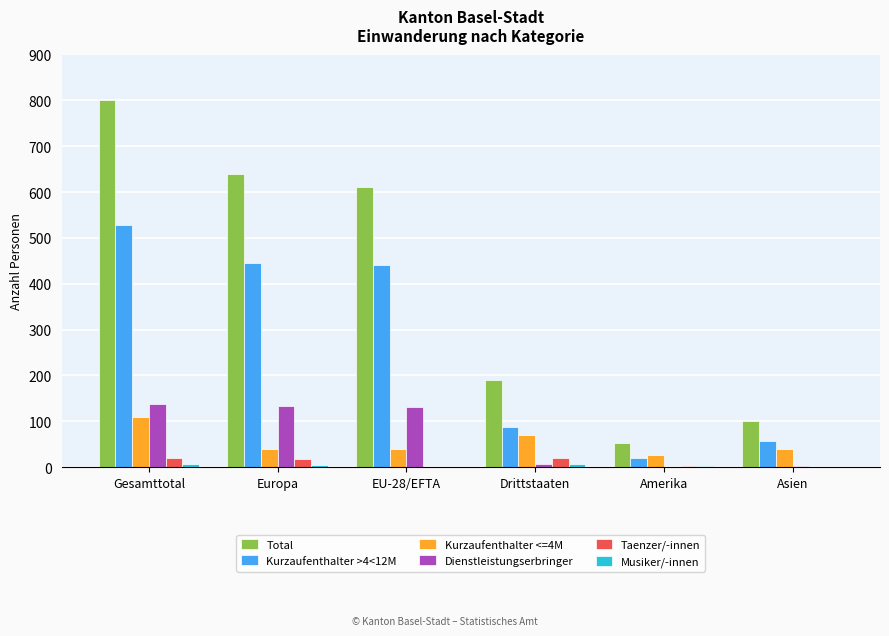

What is the total value across all series at EU-28/EFTA?

1224